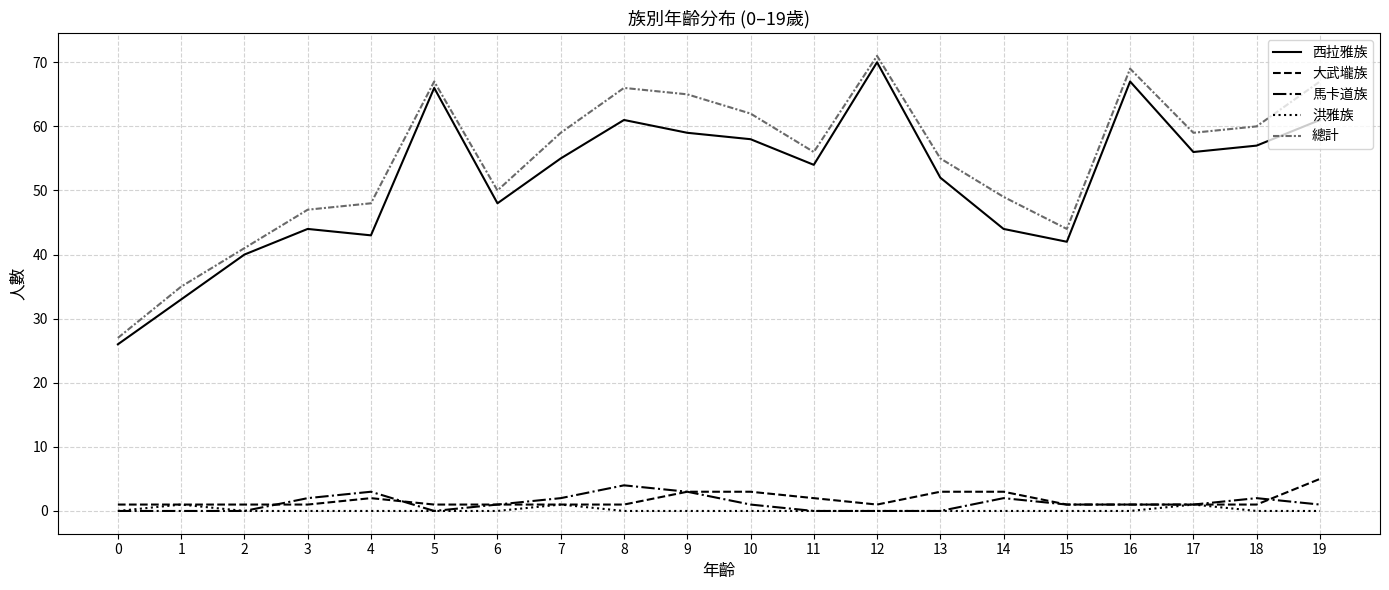

True or false: 大武壠族 has a value of 1 at 15.

True